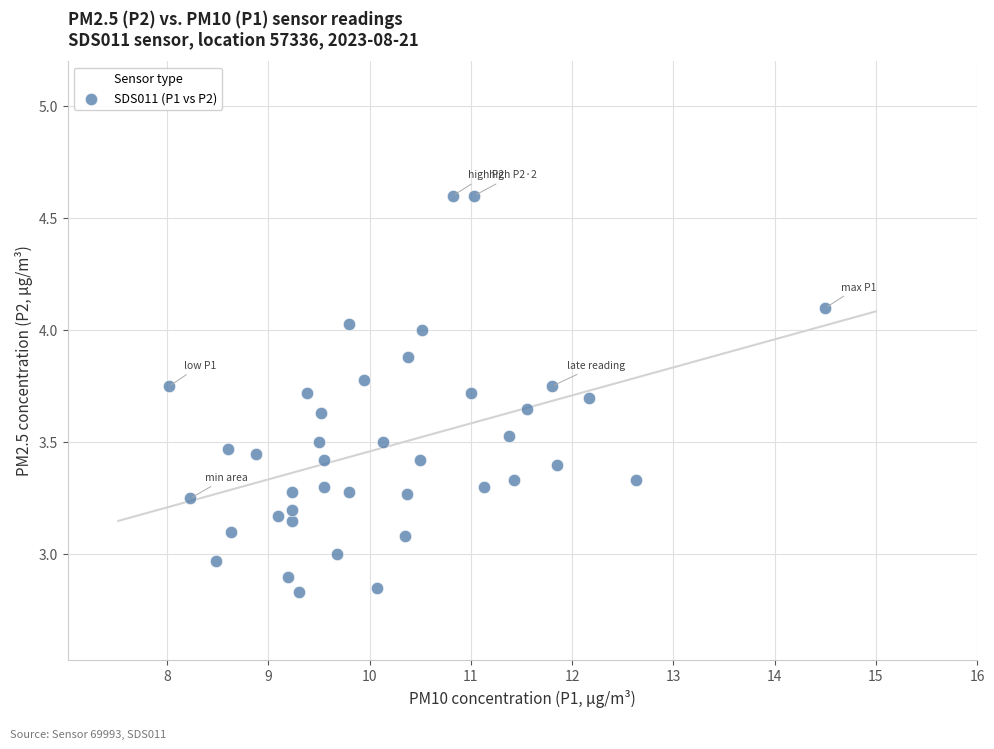

What is the range of Y values (max minus min)?

1.8